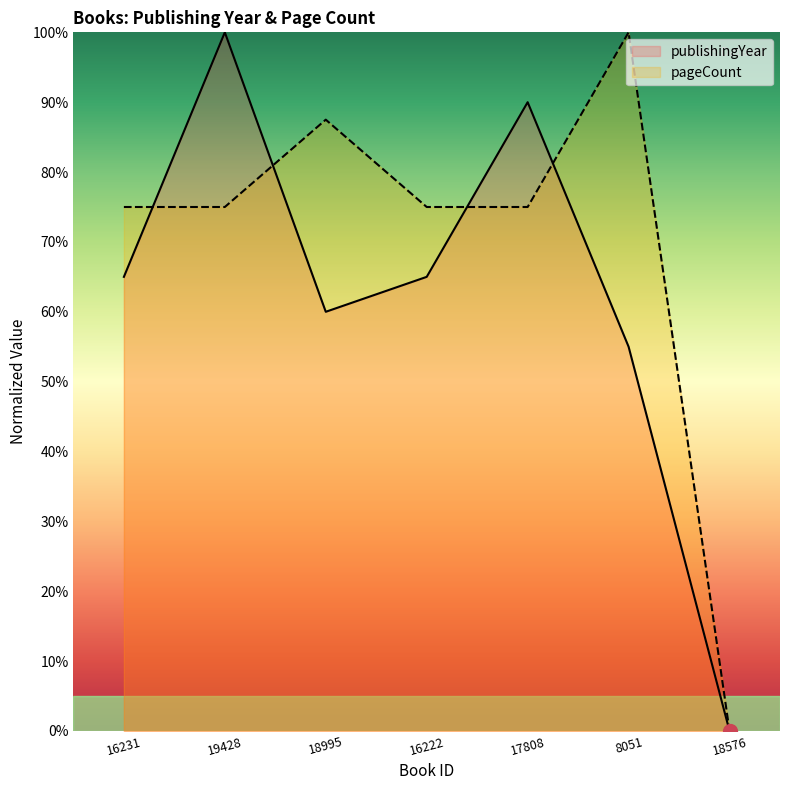

How many times do publishingYear and pageCount cross each other?

4